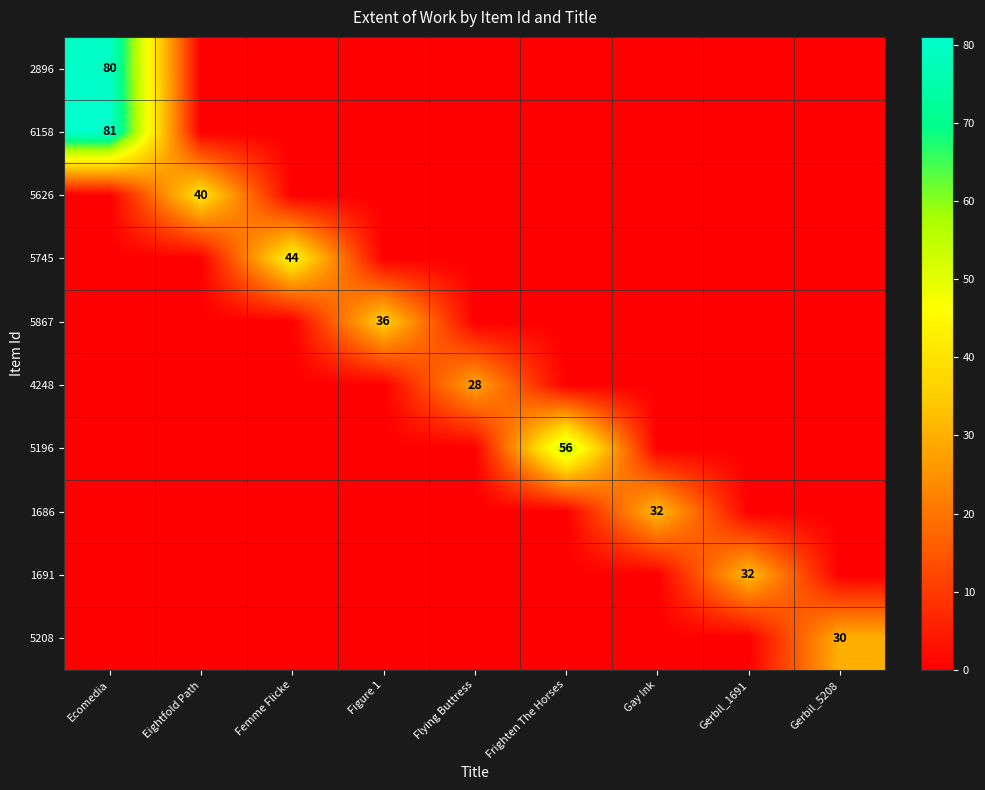

How many data points does each series have?

9